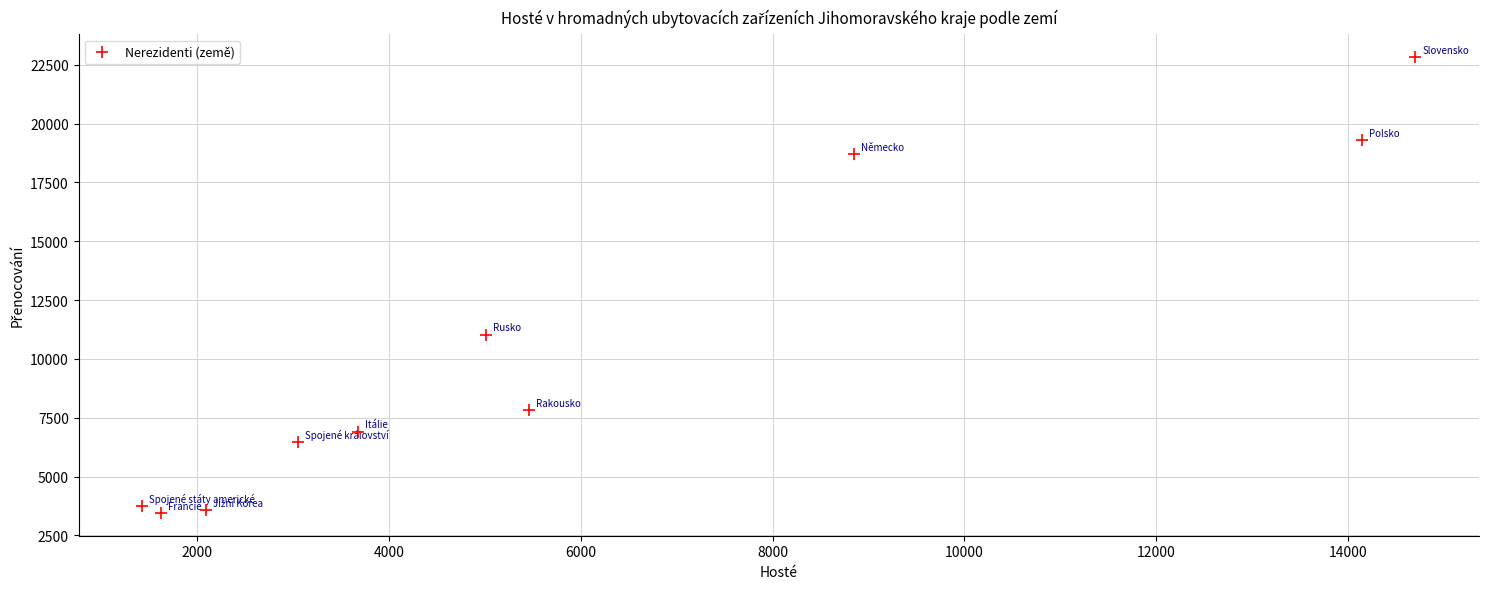

What Y value in the scatter plot is closest to 13139?

11036